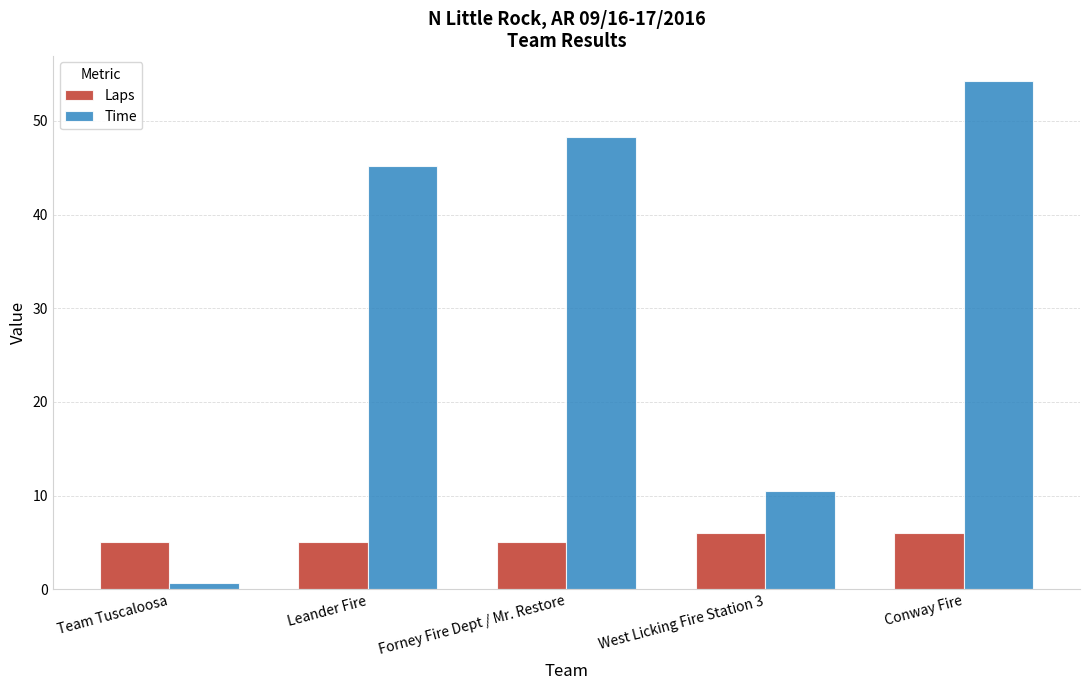

At which category does the chart reach its minimum across all series?

Team Tuscaloosa